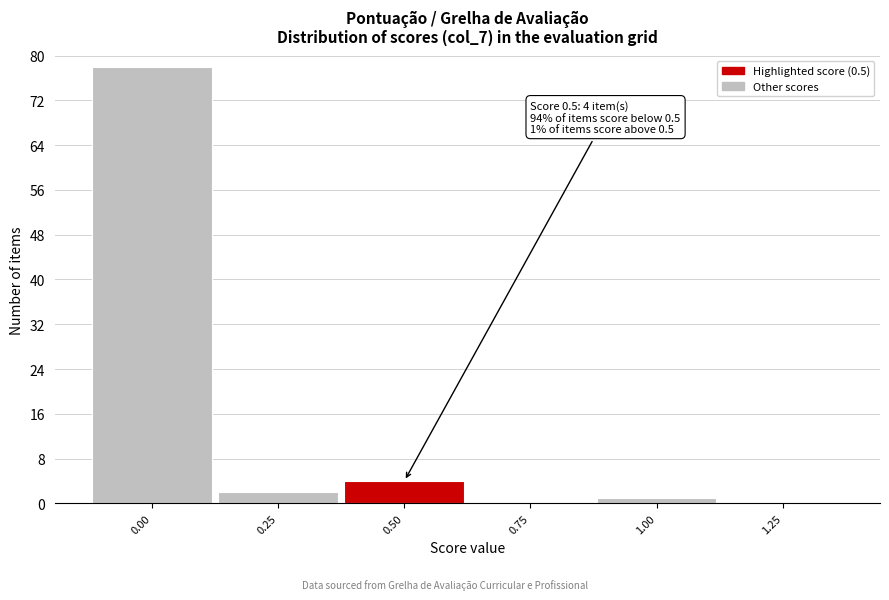

Over which range of the x-axis is the bar tallest?

-0.125 to 0.125